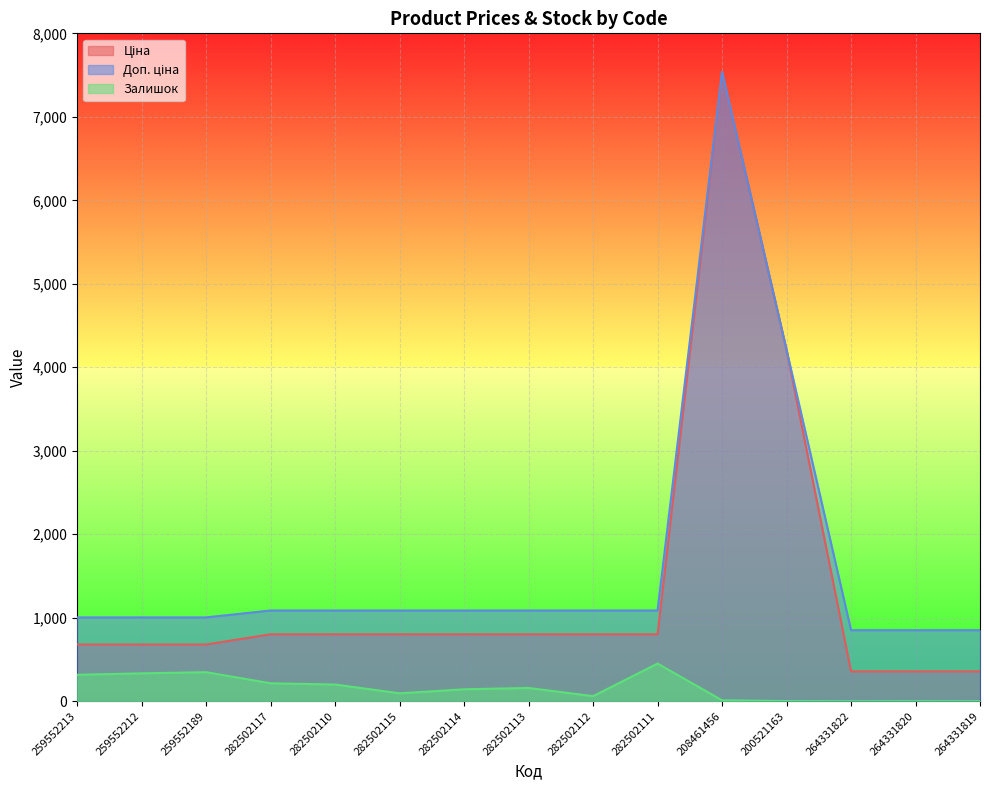

True or false: Залишок has a value of 334.0 at 259552212.

True